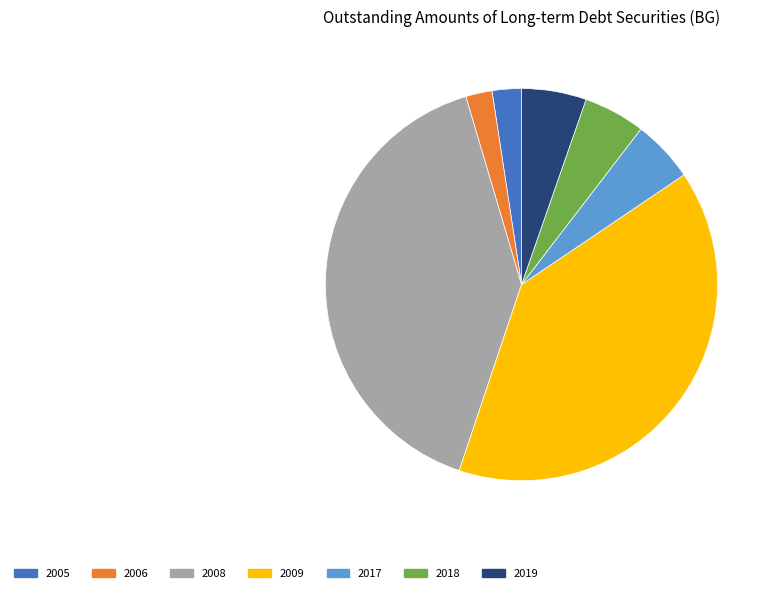

Does 2018 account for over 50% of the chart?

No